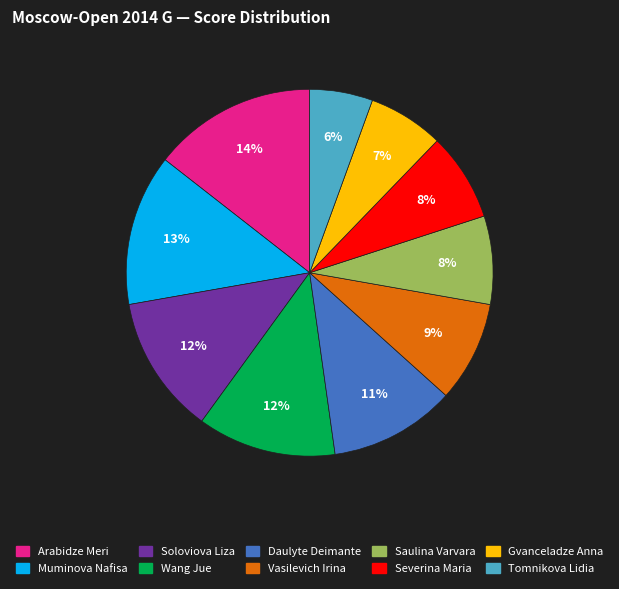

True or false: Severina Maria accounts for 8% of the total.

True